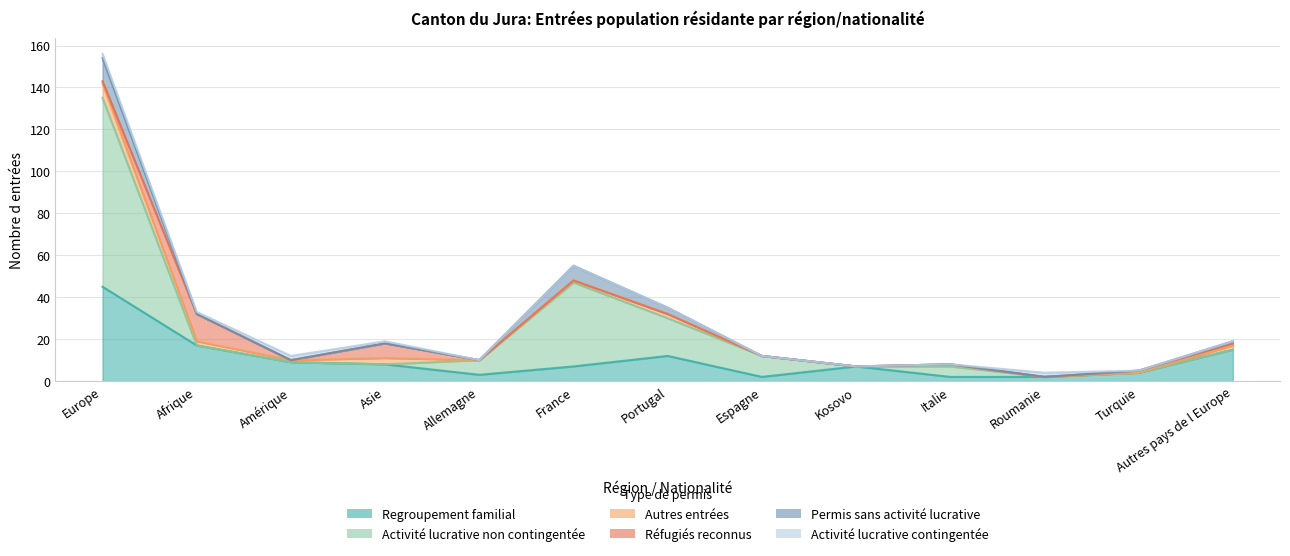

Is it true that Regroupement familial equals 15 at Autres pays de l Europe?

True